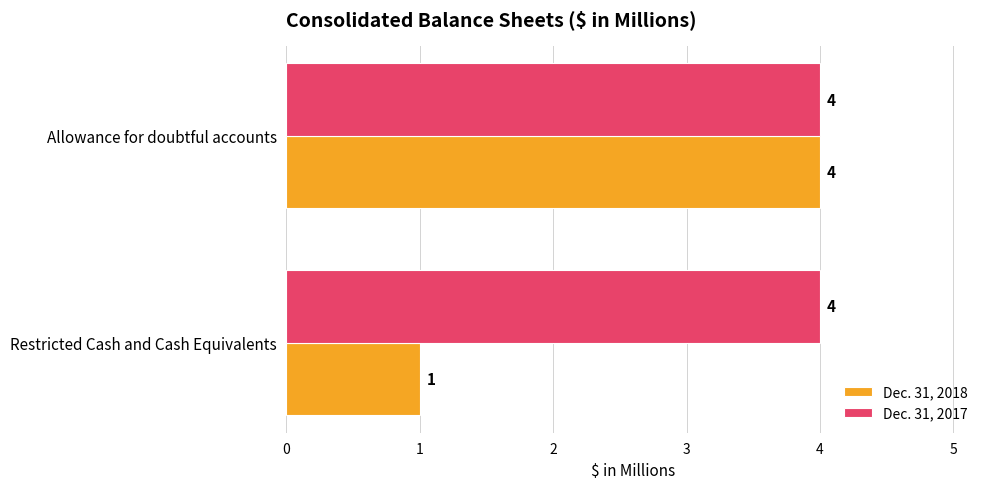

True or false: Dec. 31, 2018 has a value of 5 at Allowance for doubtful accounts.

False